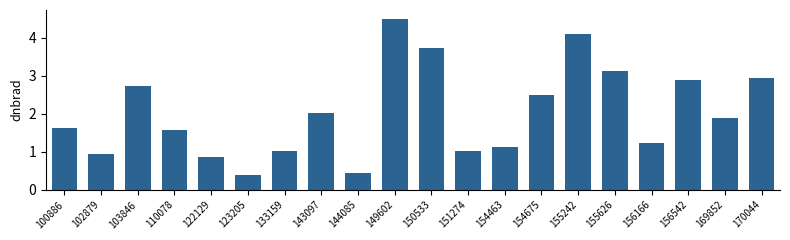

Are the bars horizontal?

No